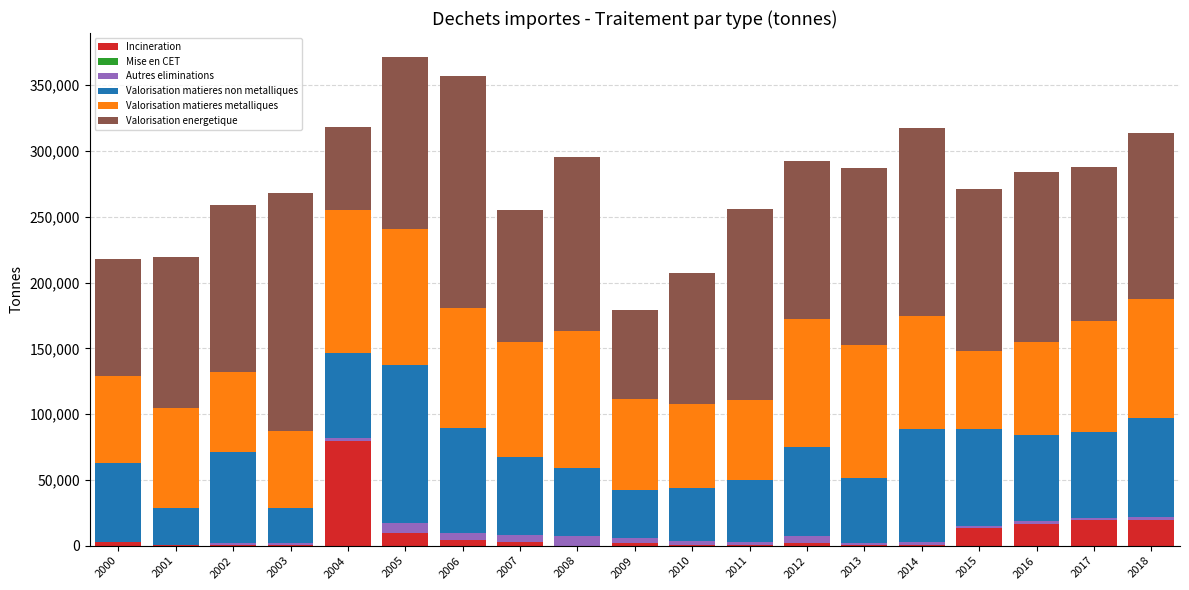

True or false: Valorisation matieres non metalliques has a value of 96365.6 at 2016.

False